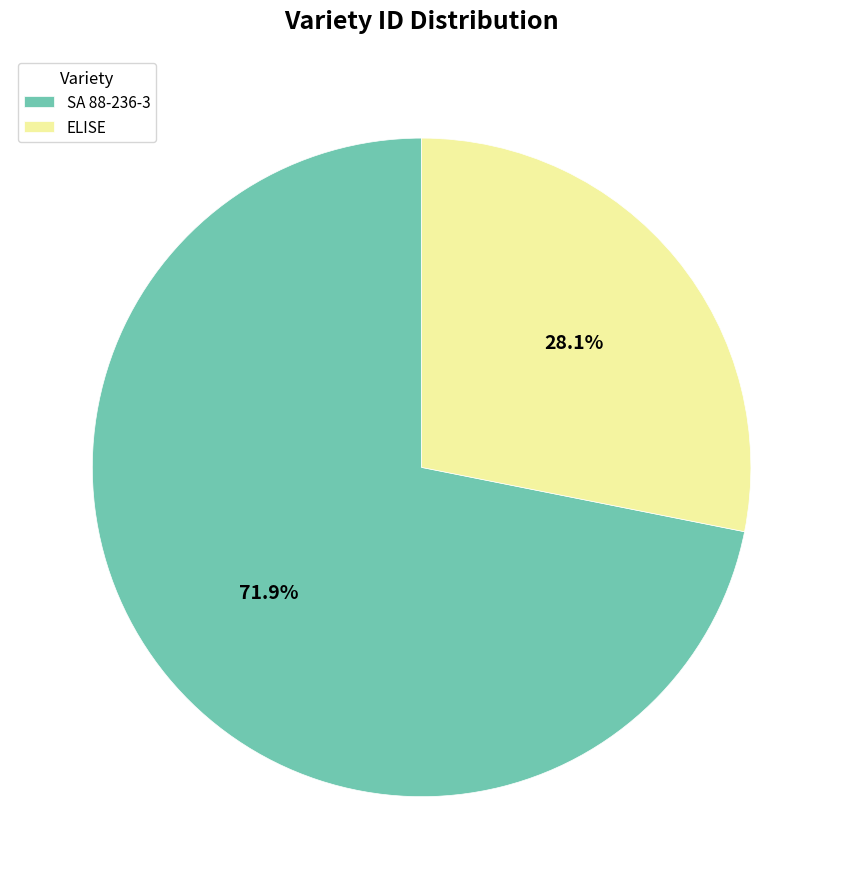

How many segments does this pie chart have?

2